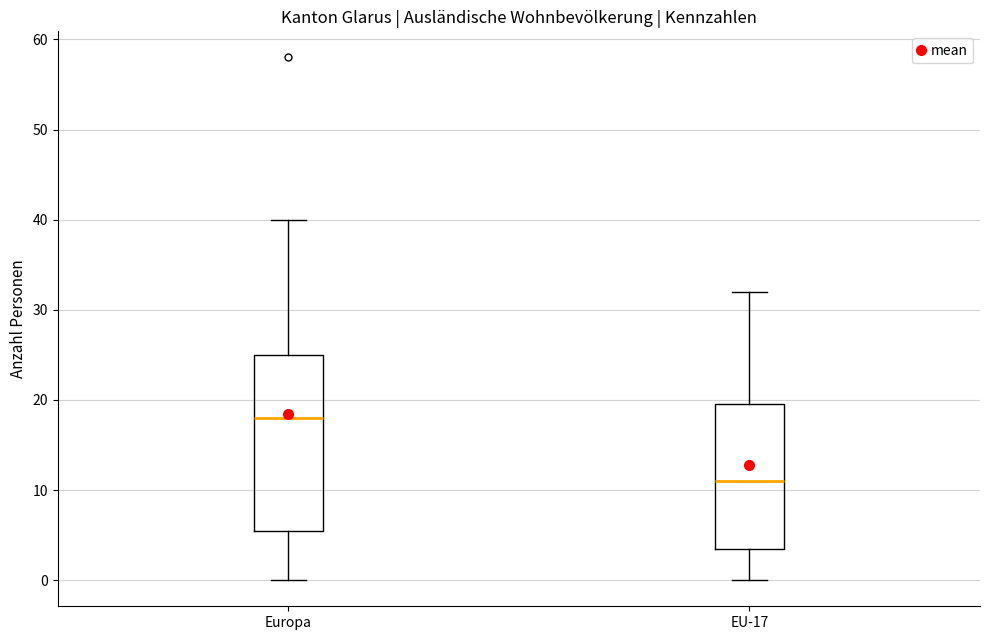

Which box's median line is the lowest?

EU-17